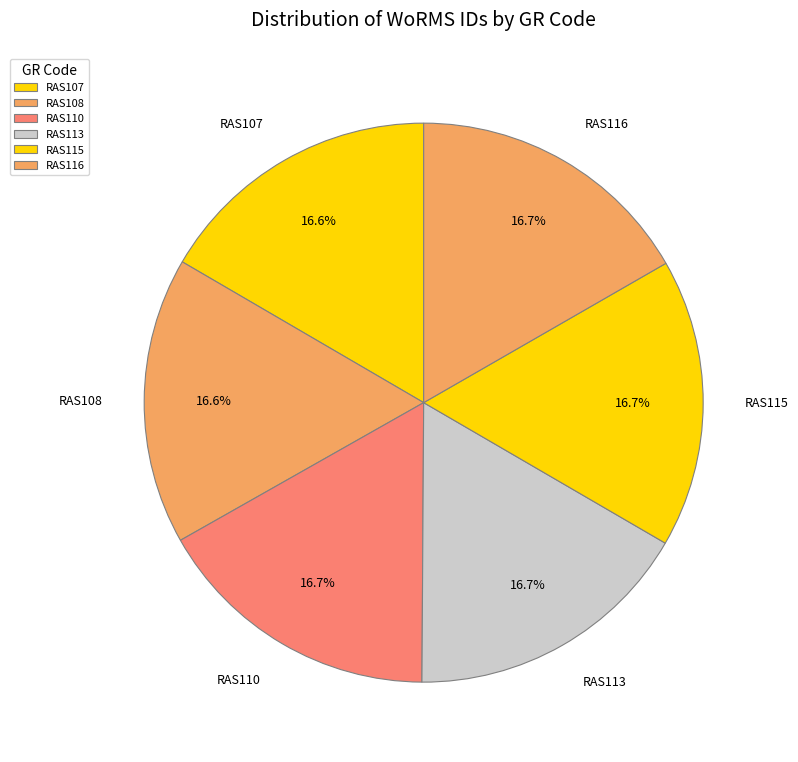

What percentage is the RAS116 slice, to the nearest percent?

17%